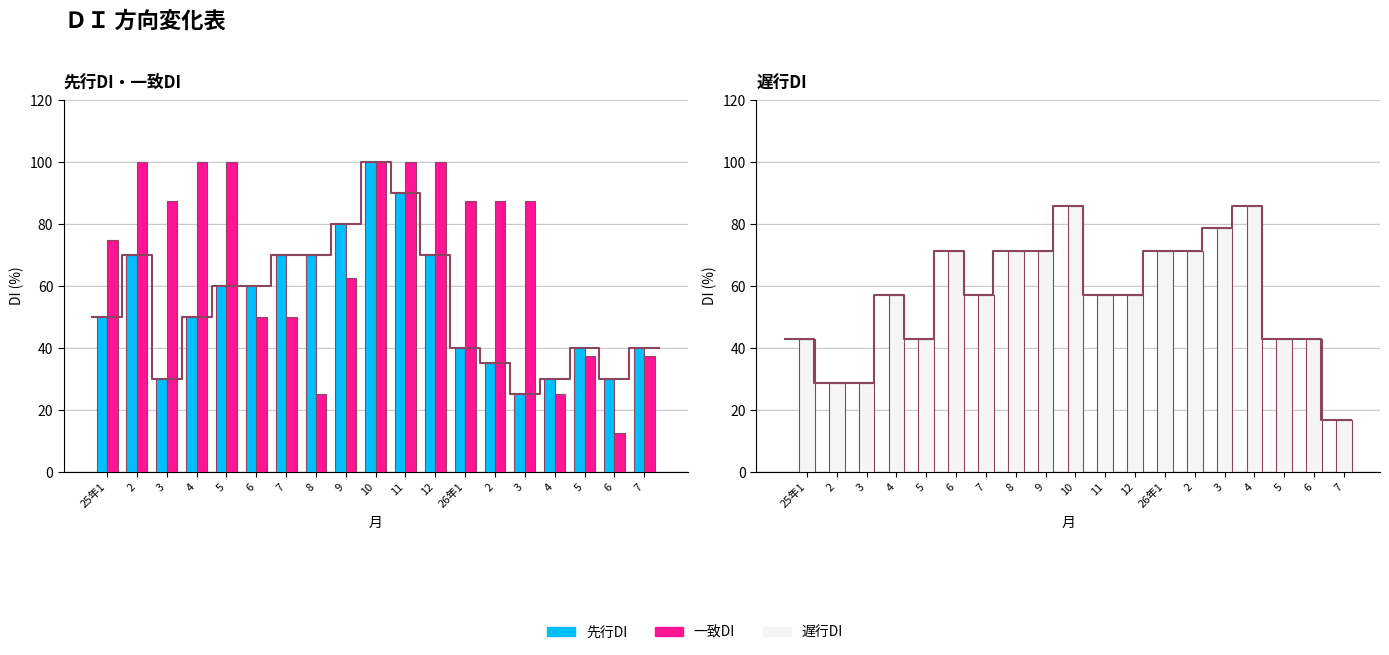

What is the total value across all series at 25年1?

167.9